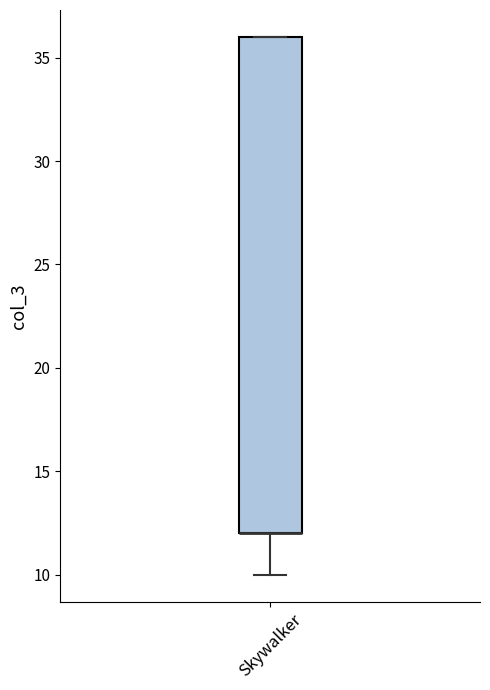

Read this box plot against the y-axis: the position of the median line, the range covered by the box, and the ends of both whiskers. The values are not printed on the chart, so give them approximately, as read against the axis.

median 12 (drawn on the box's lower edge), box 12 to 36, whiskers 10 to 36